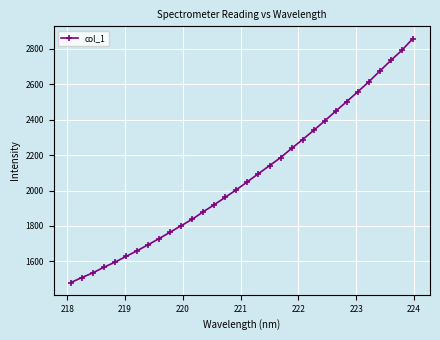

True or false: there are more than 2 points higher than both neighbors.

False